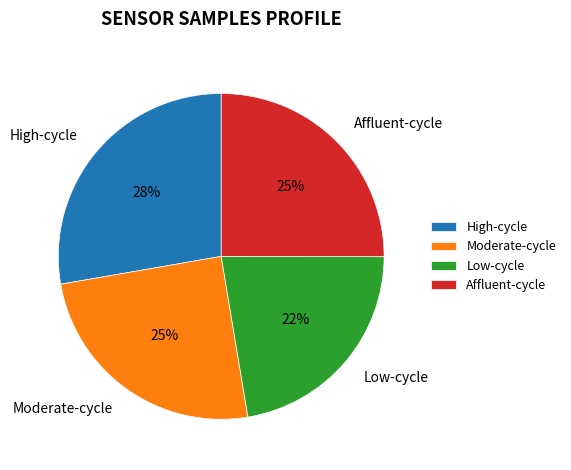

To the nearest percent, what is the combined percentage of Low-cycle and Moderate-cycle?

47%